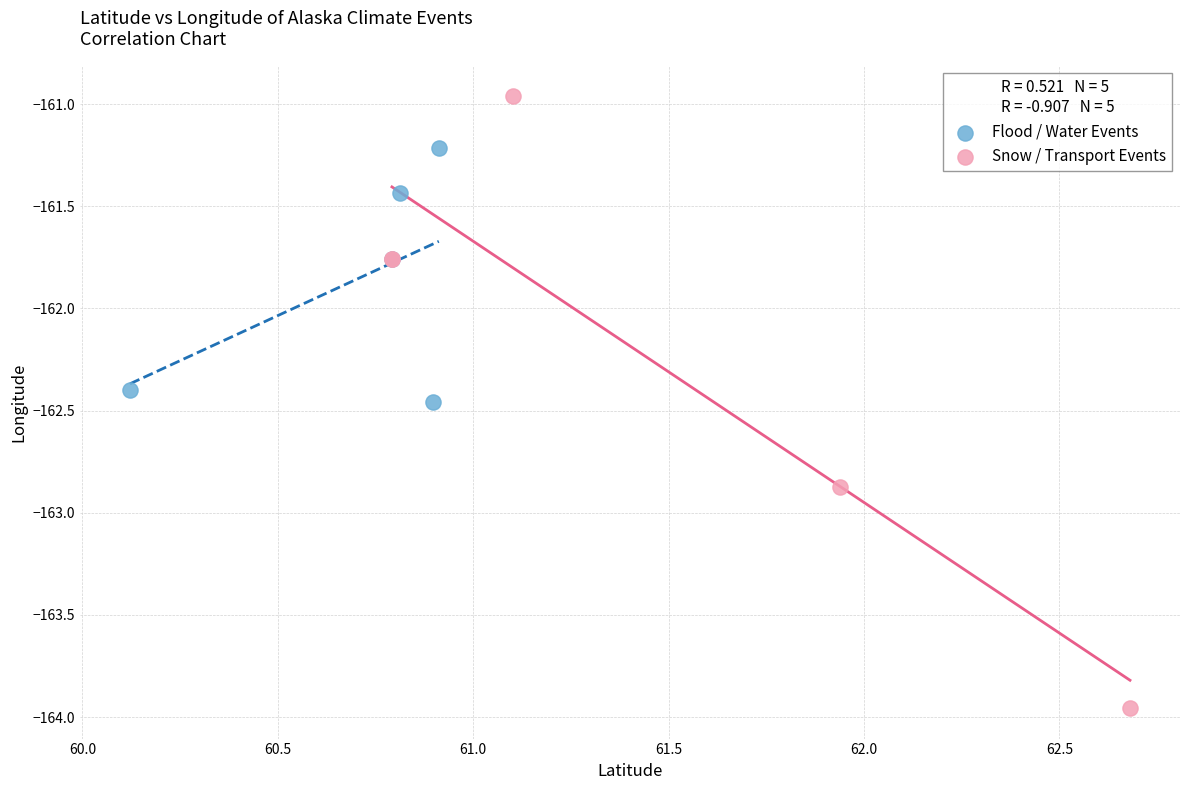

Which series has the widest spread of Y values?

Snow / Transport Events